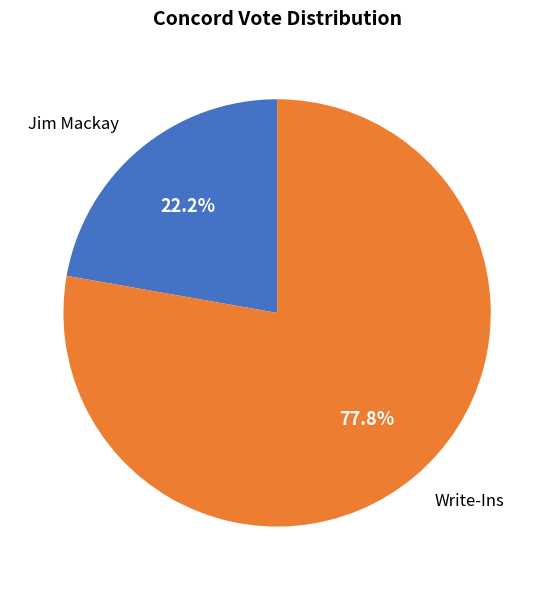

True or false: Jim Mackay accounts for 22% of the total.

True